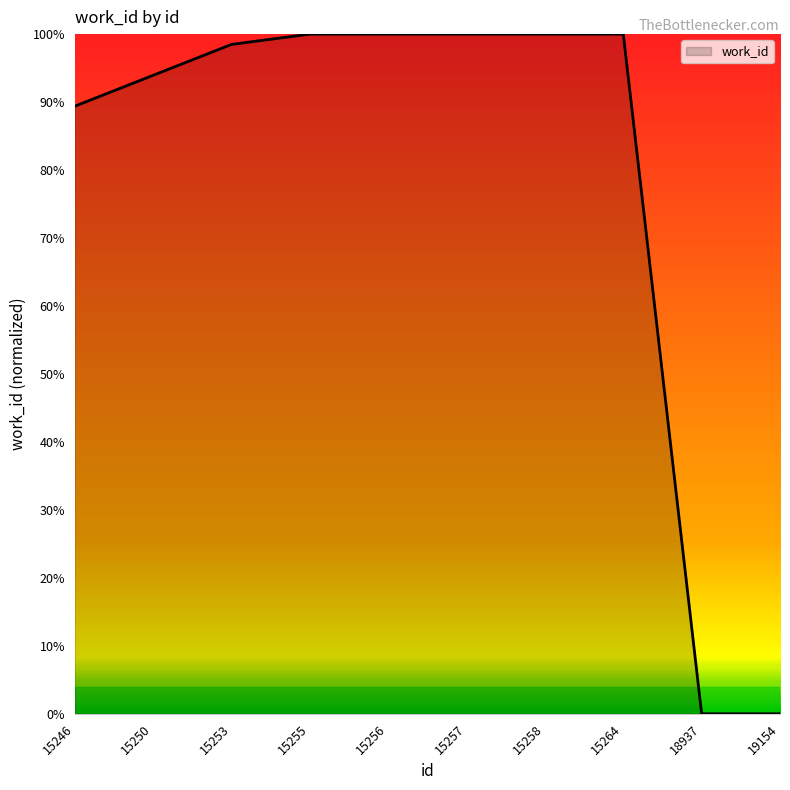

Rank the categories by value from highest to lowest.

15255, 15256, 15257, 15258, 15264, 15253, 15250, 15246, 18937, 19154